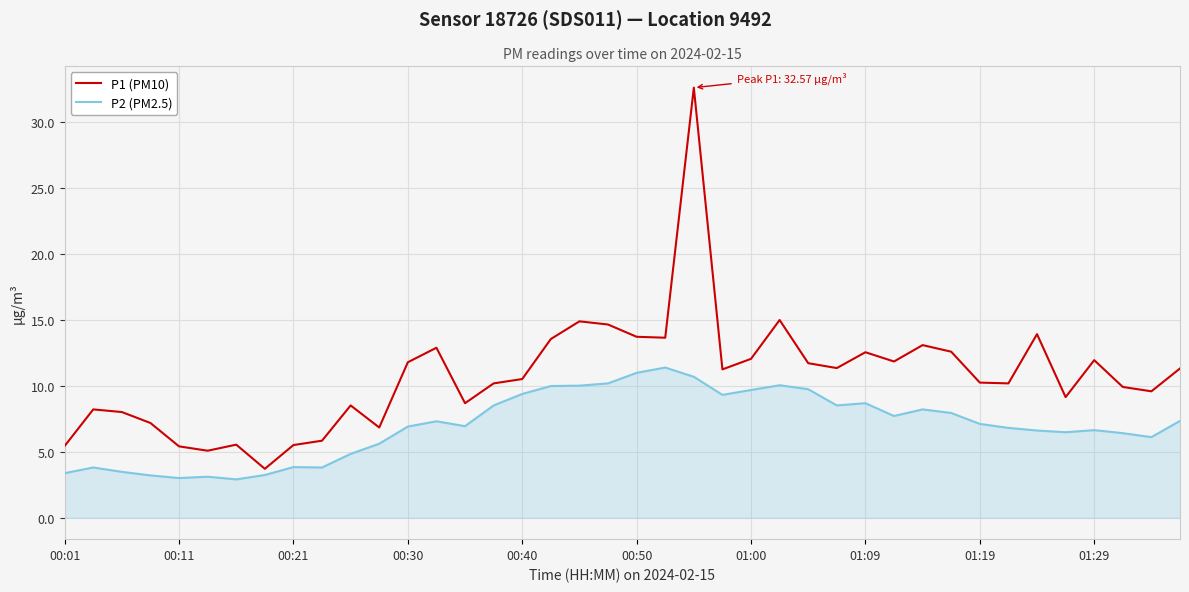

Which series has the widest spread of values?

P1 (PM10)